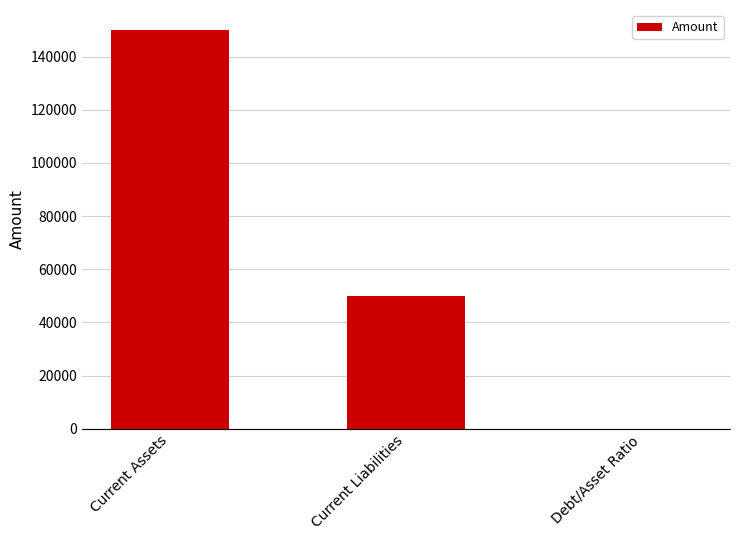

What is the difference between the values at Current Assets and Debt/Asset Ratio?

149997